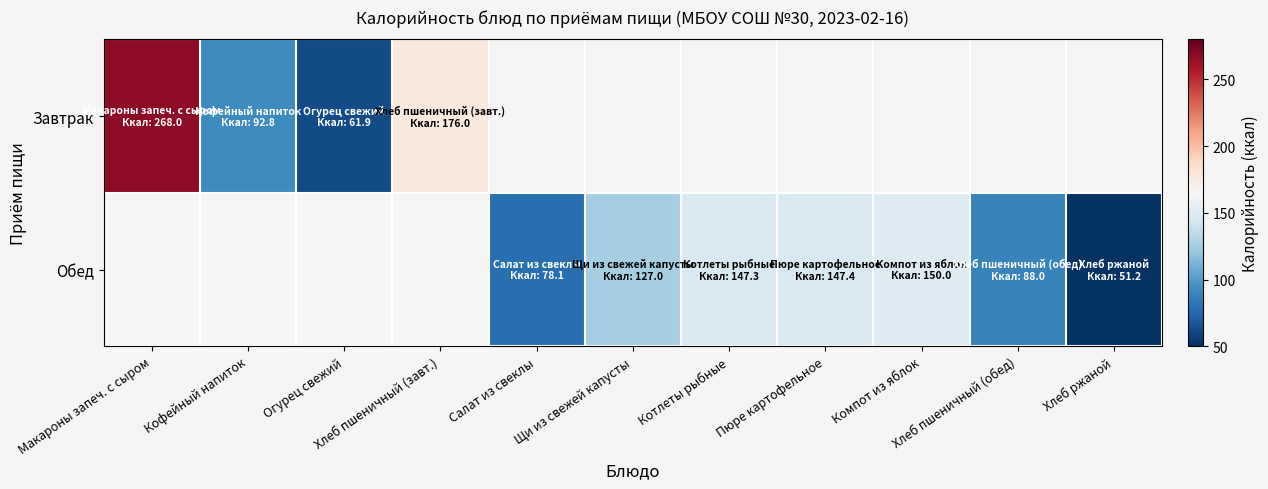

Where is Завтрак nearest to the value 164?

Хлеб пшеничный (завт.)